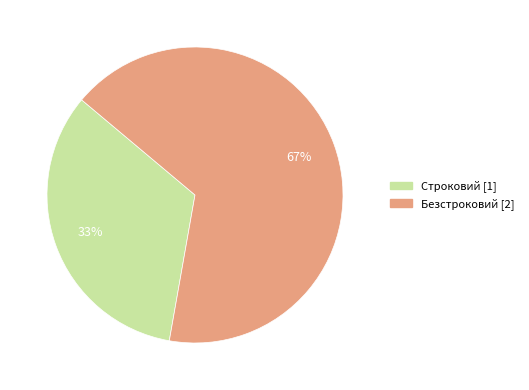

To the nearest percent, what percentage of the pie is Безстроковий?

67%